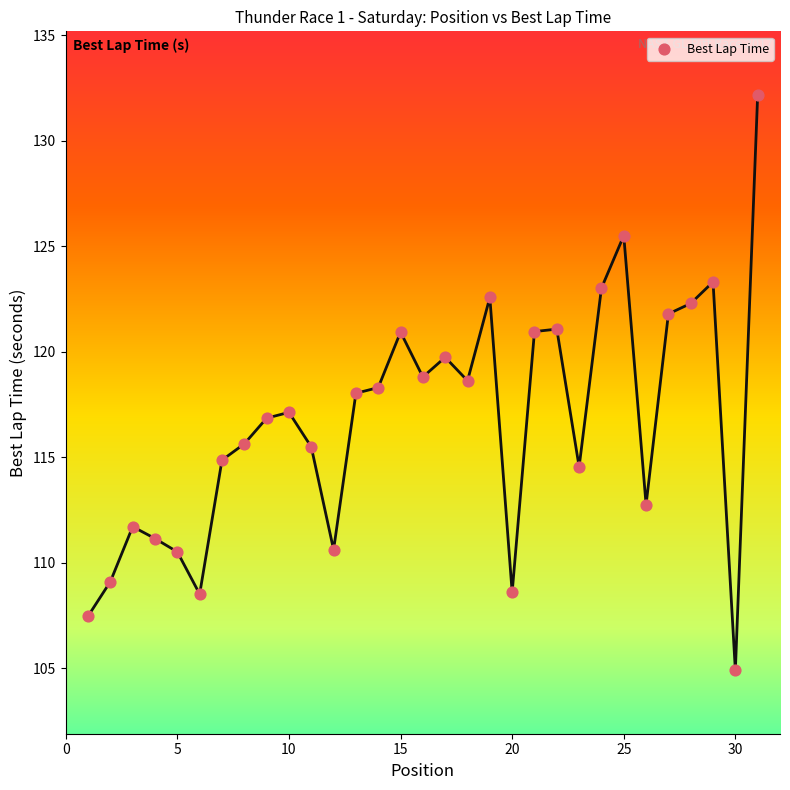

What is the range of Y values (max minus min)?

27.3